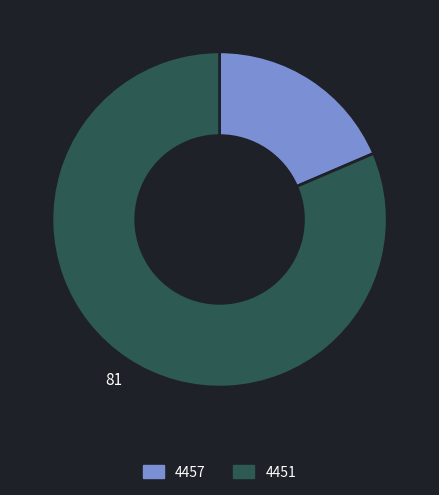

What is the ratio of the value at 4451 to the value at 4457?

4.4